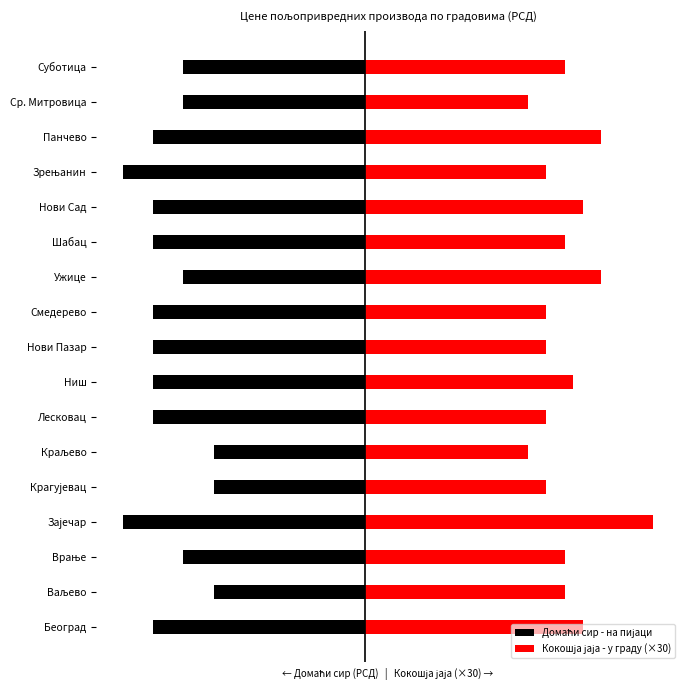

Reading left to right, what are all the values shown in this chart?

Домаћи сир - на пијаци: 0=-350.0	1=-250.0	2=-300.0	3=-400.0	4=-250.0	5=-250.0	6=-350.0	7=-350.0	8=-350.0	9=-350.0	10=-300.0	11=-350.0	12=-350.0	13=-400.0	14=-350.0	15=-300.0	16=-300.0
Кокошја јаја - у граду (×30): 0=360.0	1=330.0	2=330.0	3=477.0	4=300.0	5=270.0	6=300.0	7=344.7	8=300.0	9=300.0	10=390.0	11=330.0	12=360.0	13=300.0	14=390.0	15=270.0	16=330.0